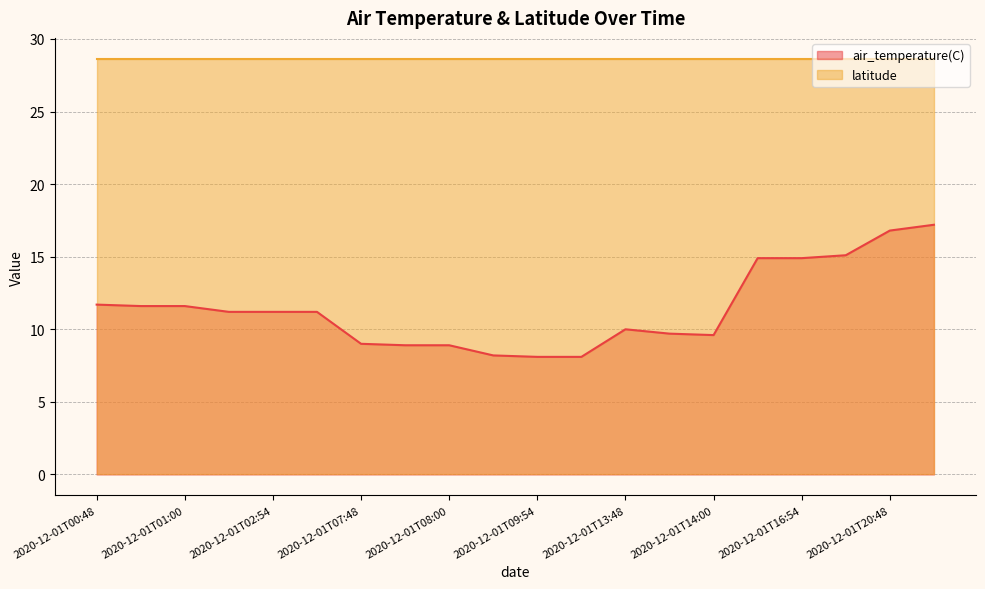

True or false: the data shows 14.6 at 2020-12-01T03:00.

False